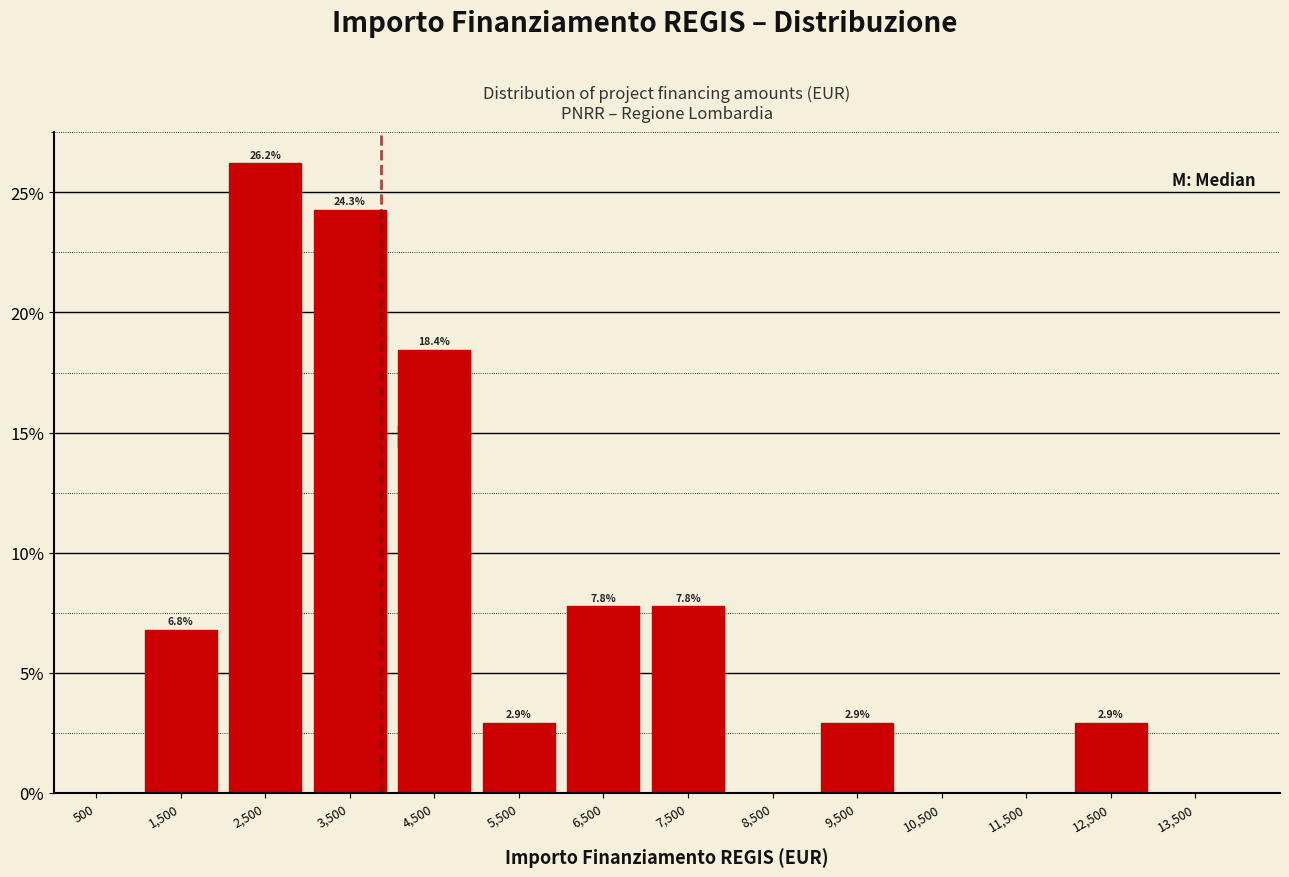

Over which range of the x-axis is the bar tallest?

2000 to 3000